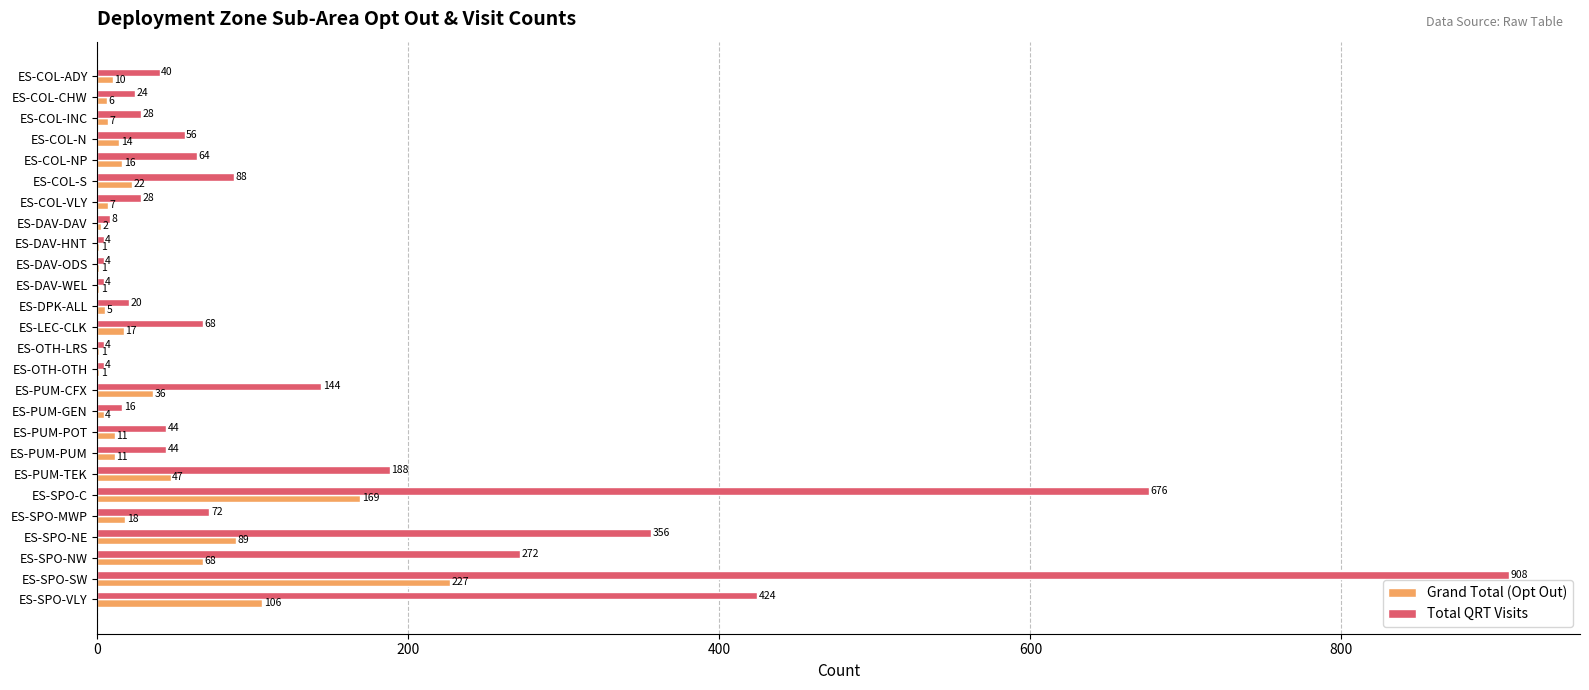

Count the number of data series in this chart.

2